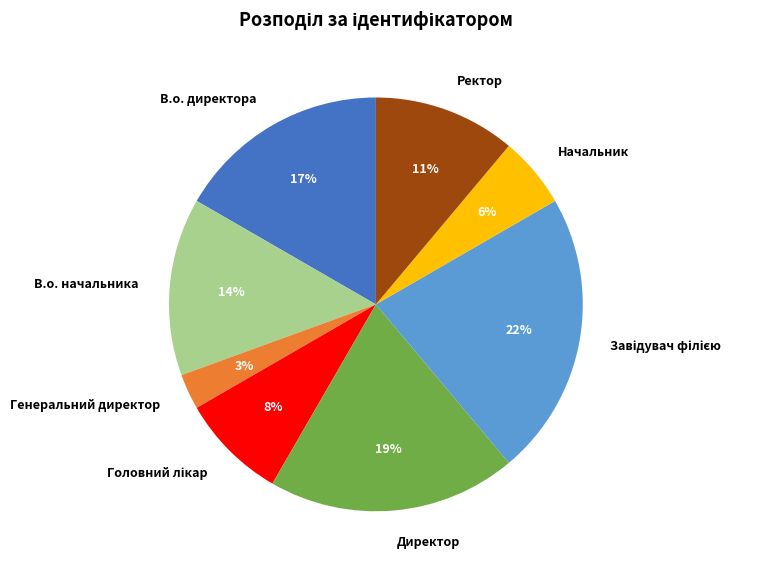

Which category has the smallest portion of the pie?

Генеральний директор